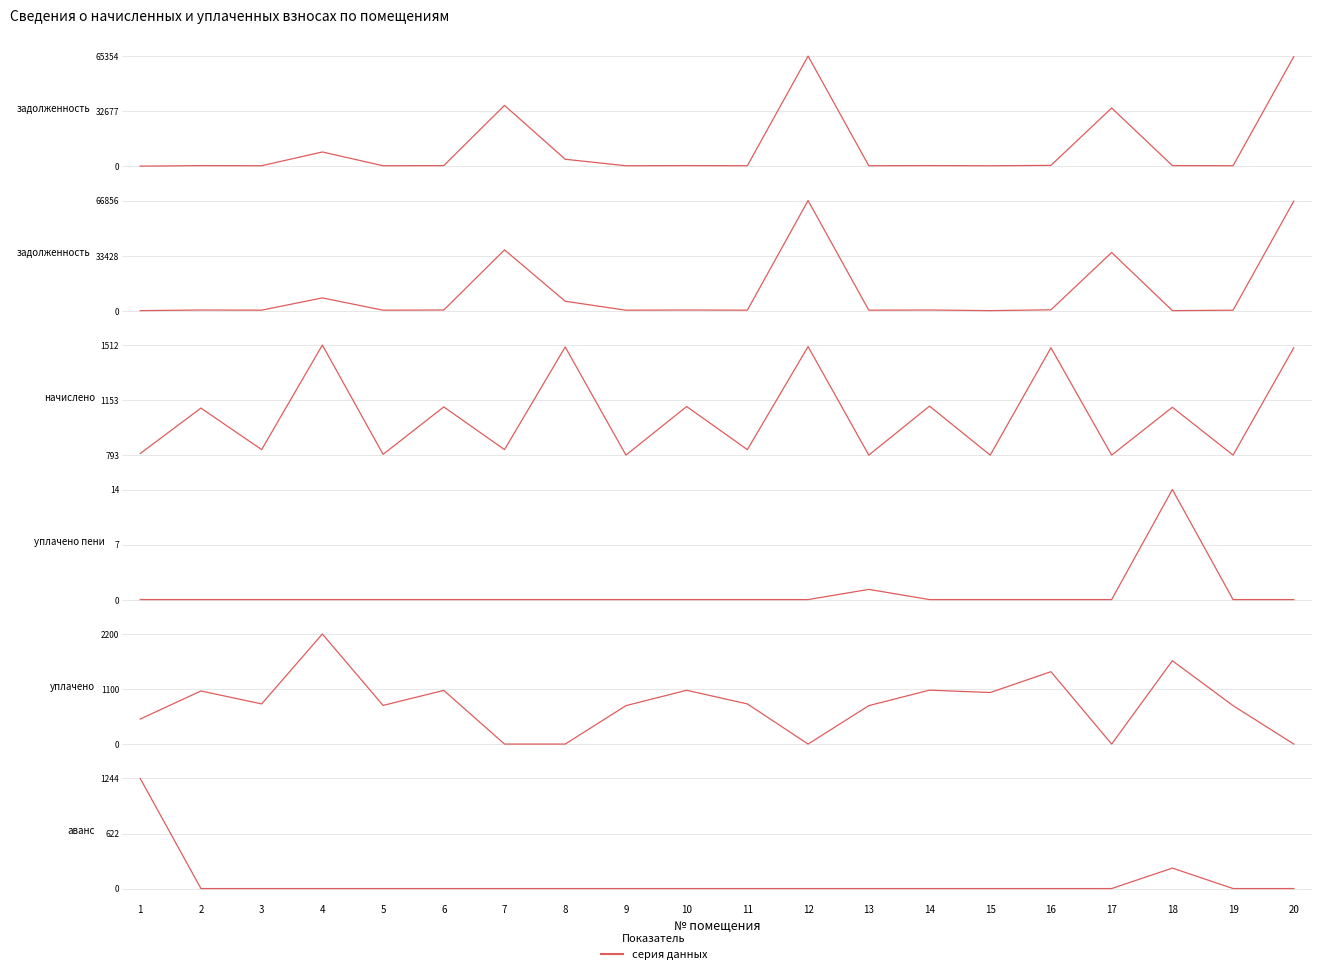

In уплачено пени (col_8), how many points are higher than both neighbors (excluding endpoints)?

2